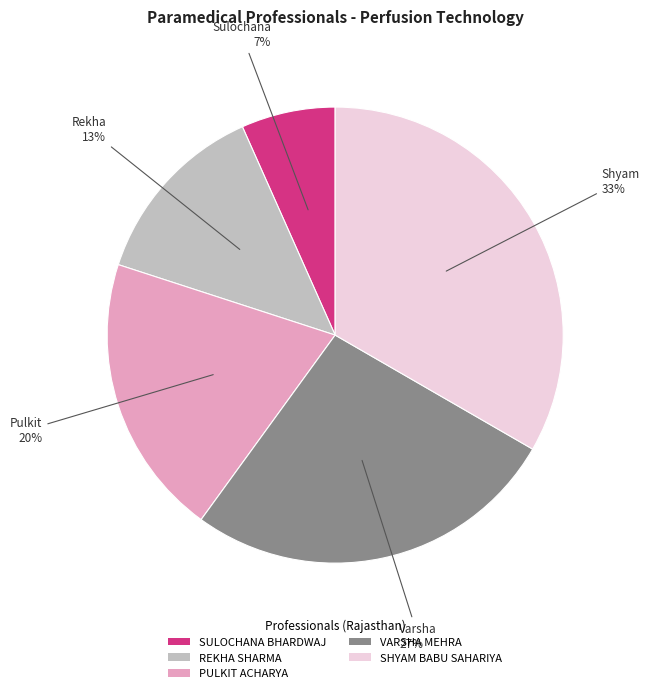

What is the ratio of the value at SULOCHANA BHARDWAJ to the value at REKHA SHARMA?

0.5